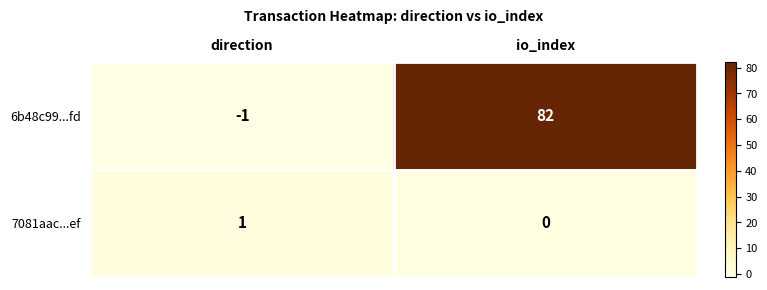

Which label corresponds to the smallest value in the chart?

direction